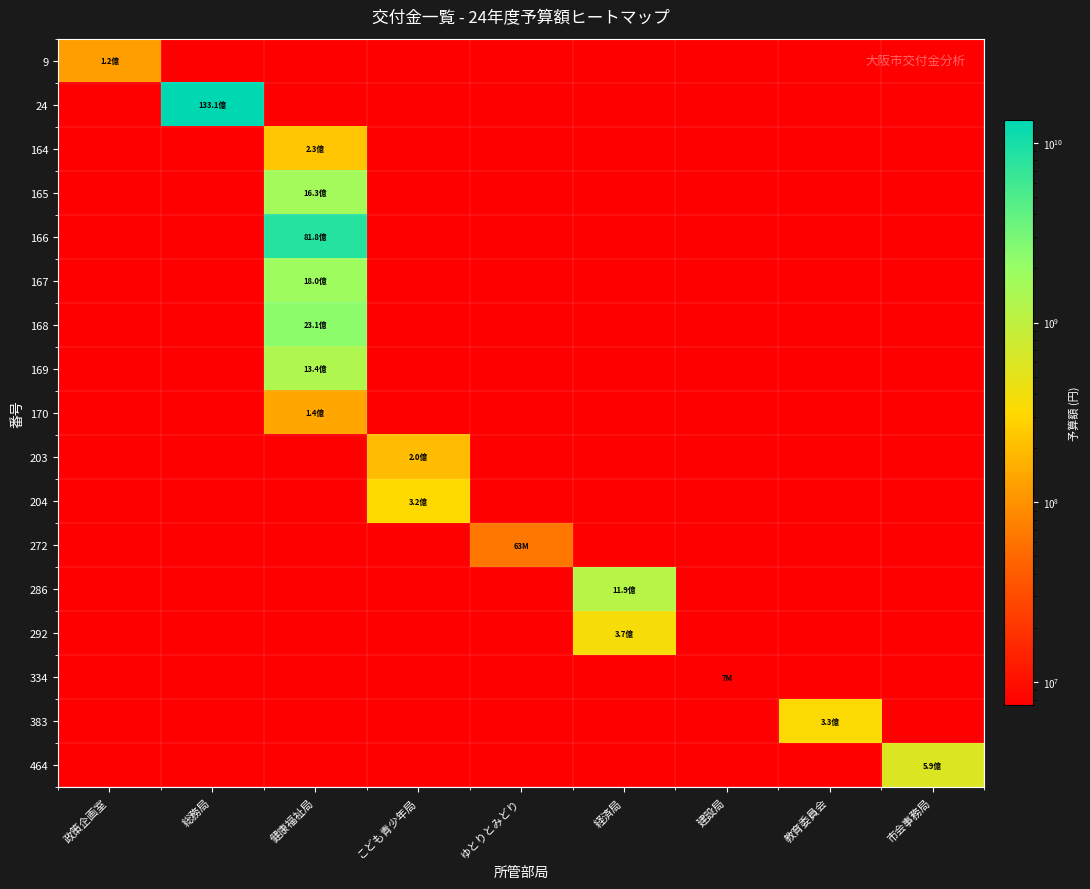

Is it true that 168 equals 2307826000 at 健康福祉局?

True